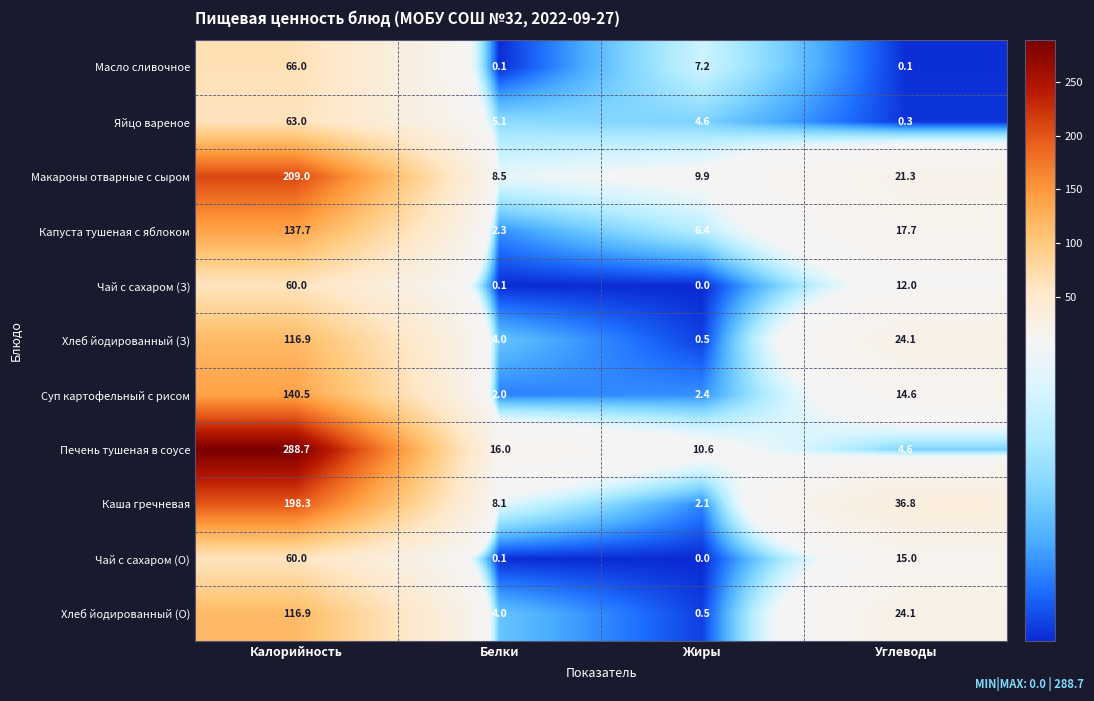

What is the average value of the Каша гречневая series?

61.3